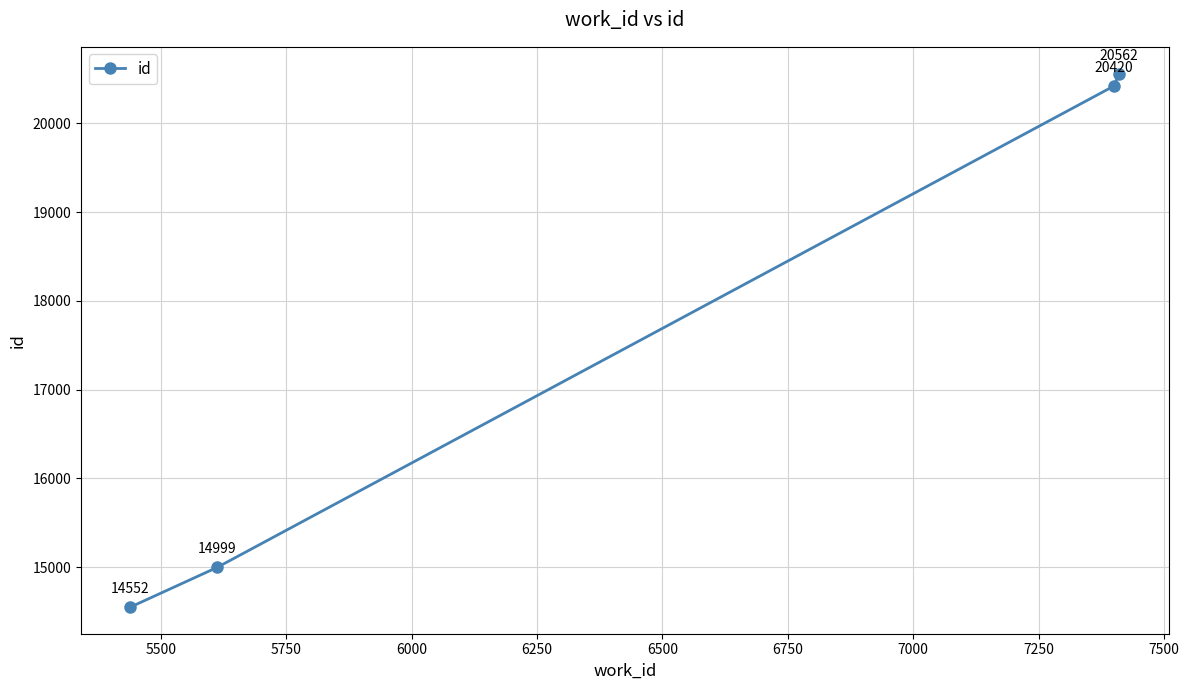

Reading left to right, list all the values displayed in this chart.

14552	14999	20420	20562